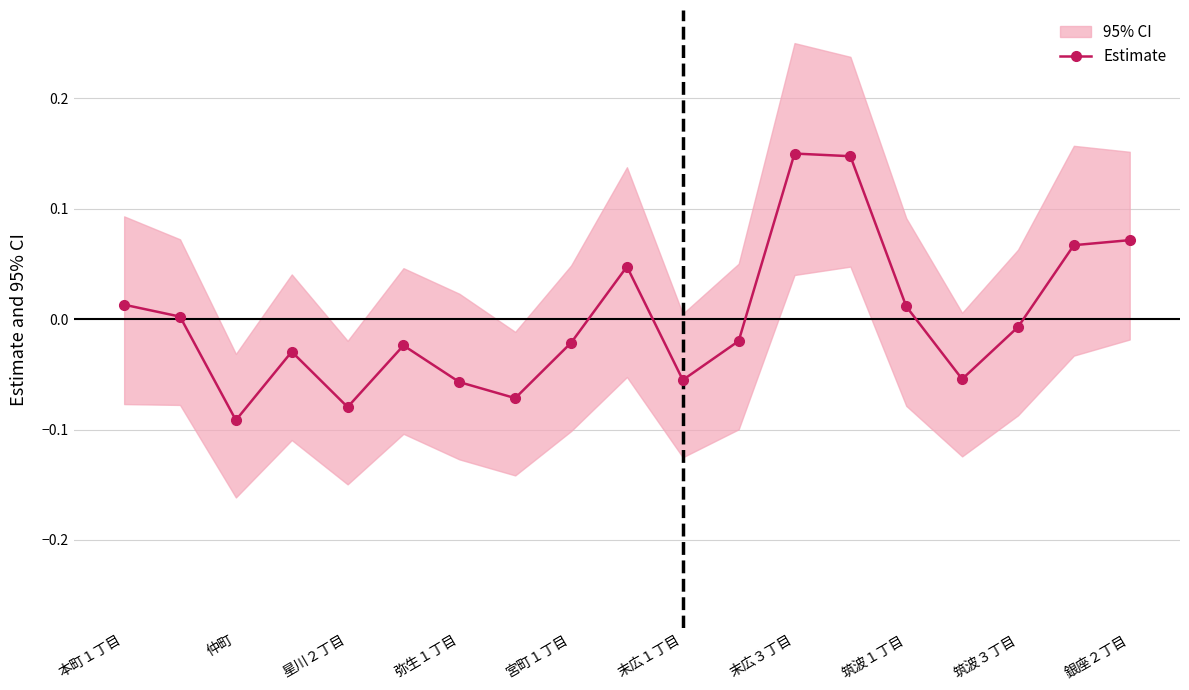

True or false: Estimate has more than 1 interior local peaks.

True